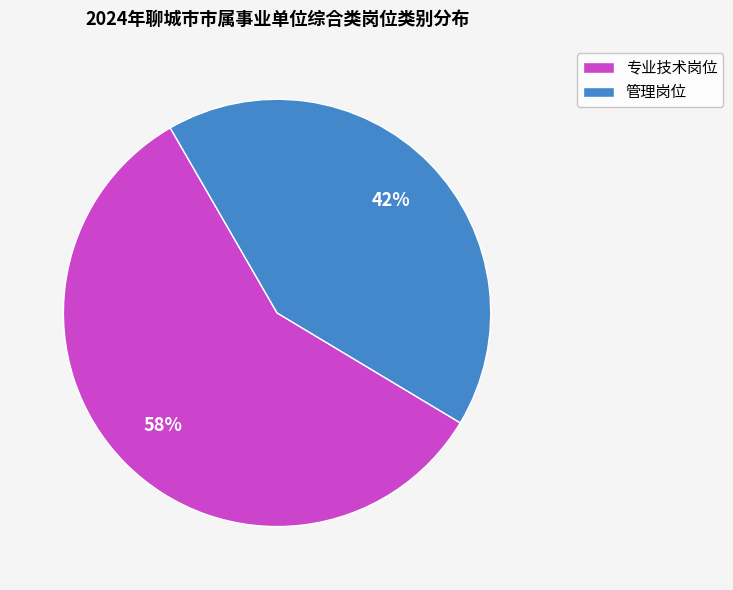

How many segments does this pie chart have?

2